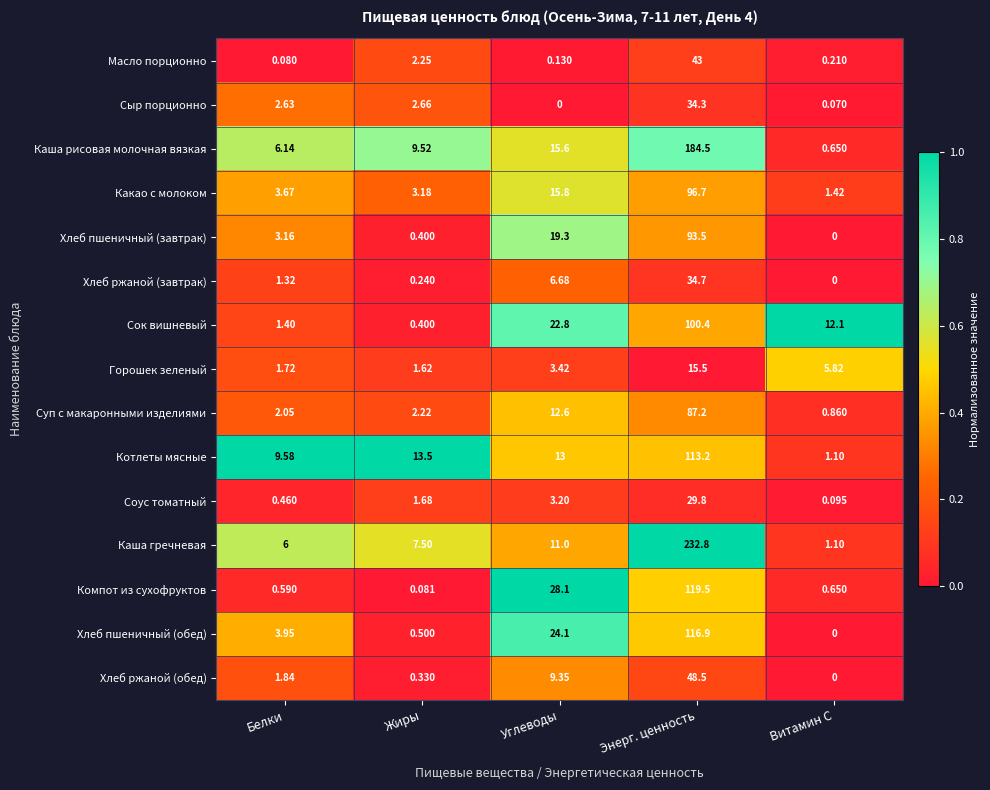

Which series changed the most between Жиры and Энерг. ценность?

Каша гречневая